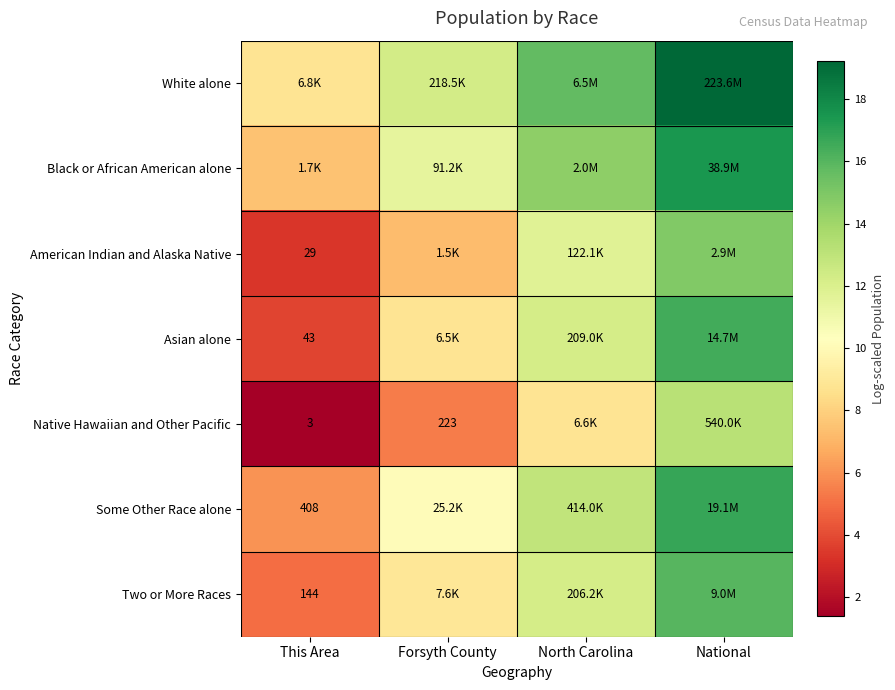

What is the greatest value displayed?

19.2